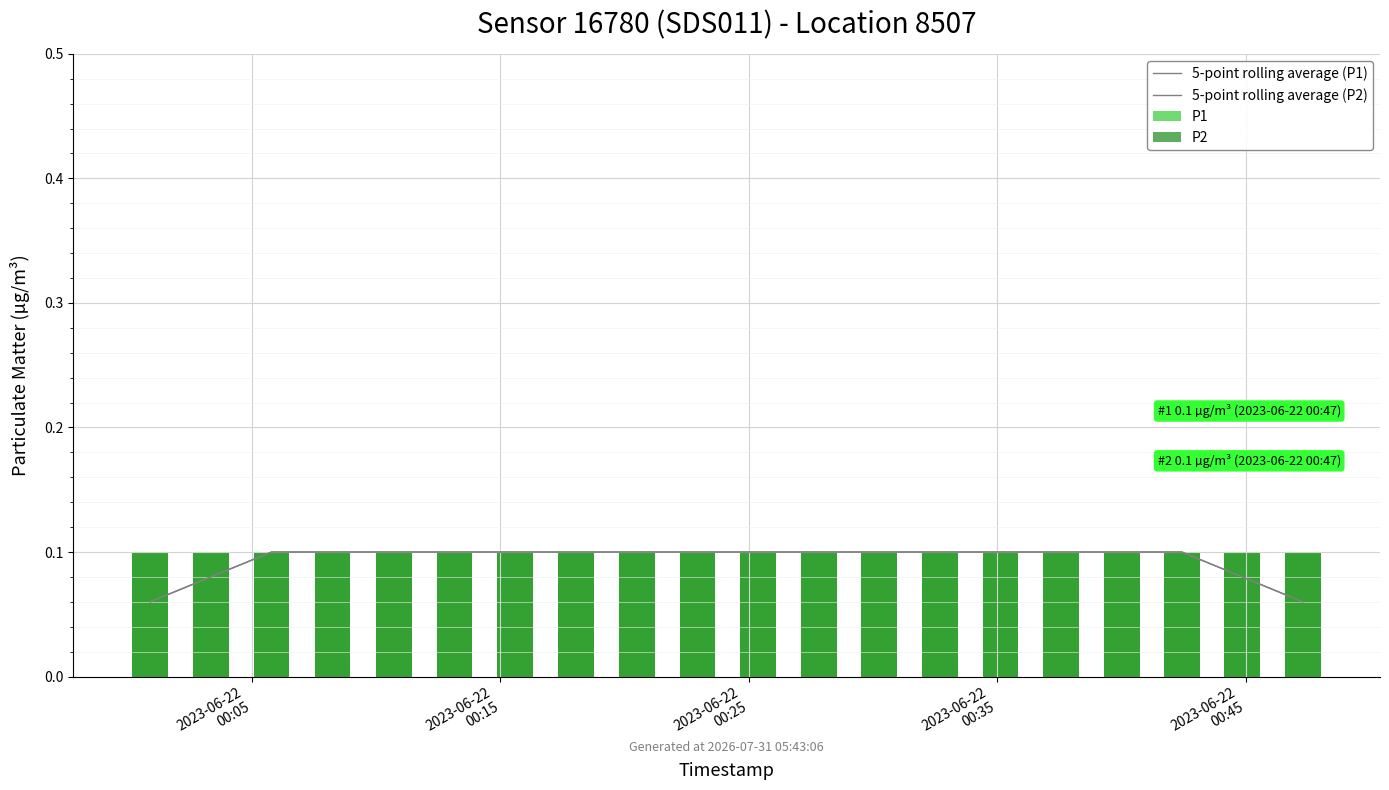

At which category is the sum across all series the highest?

2023-06-22
00:25